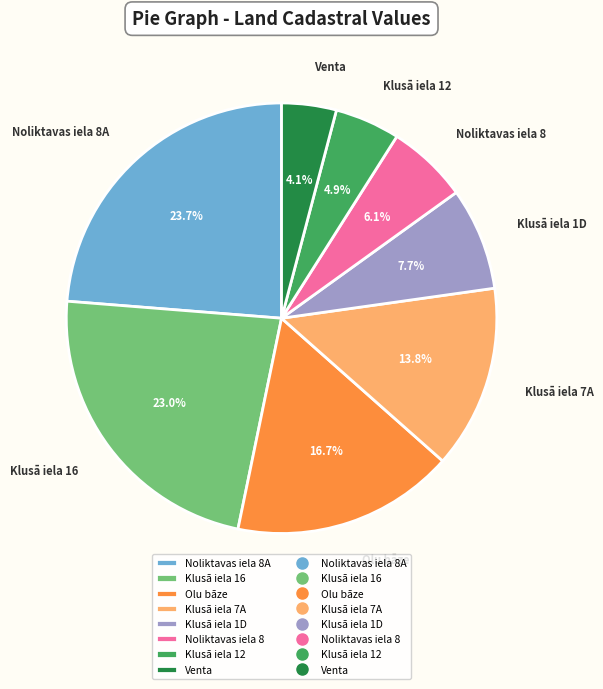

Between Klusā iela 12 and Klusā iela 16, which is larger?

Klusā iela 16